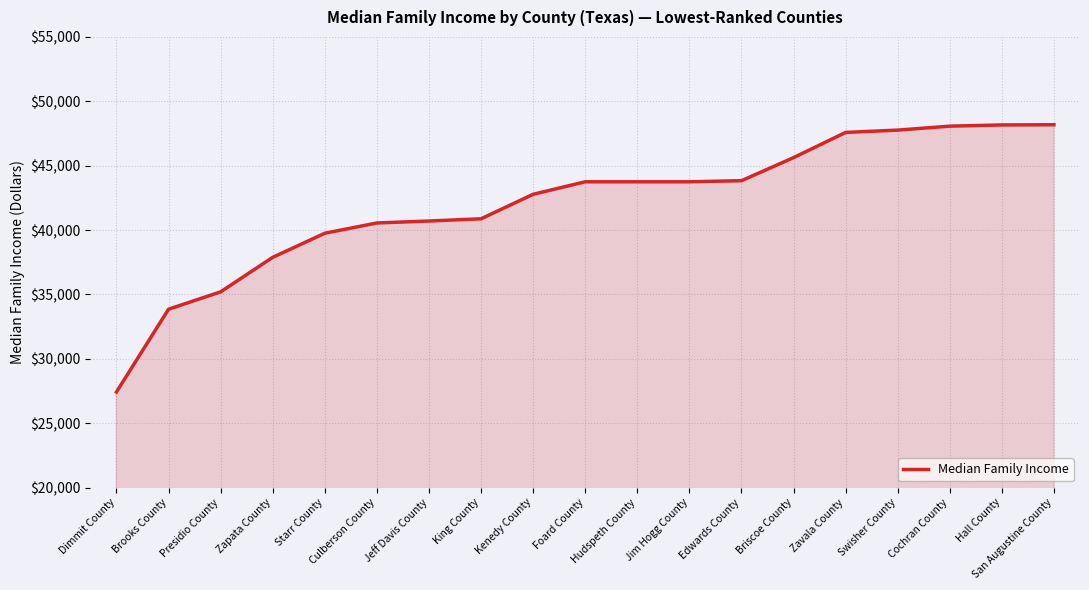

What is the difference between the maximum and minimum values?

20762